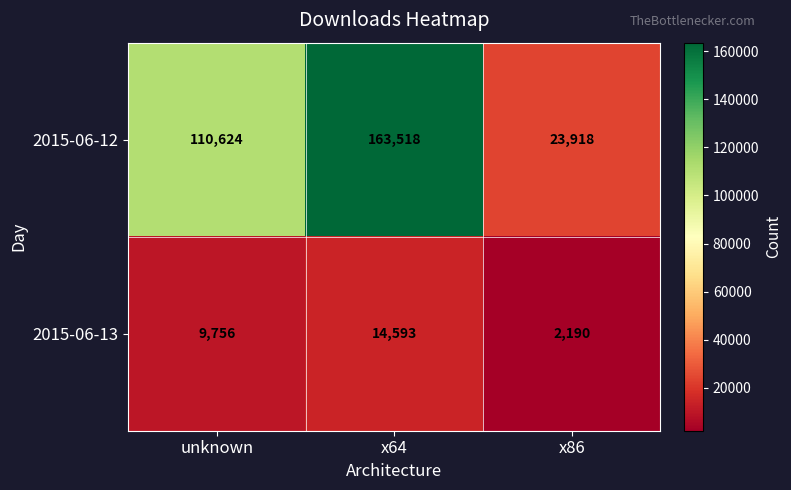

What is the total value across all series at unknown?

120380